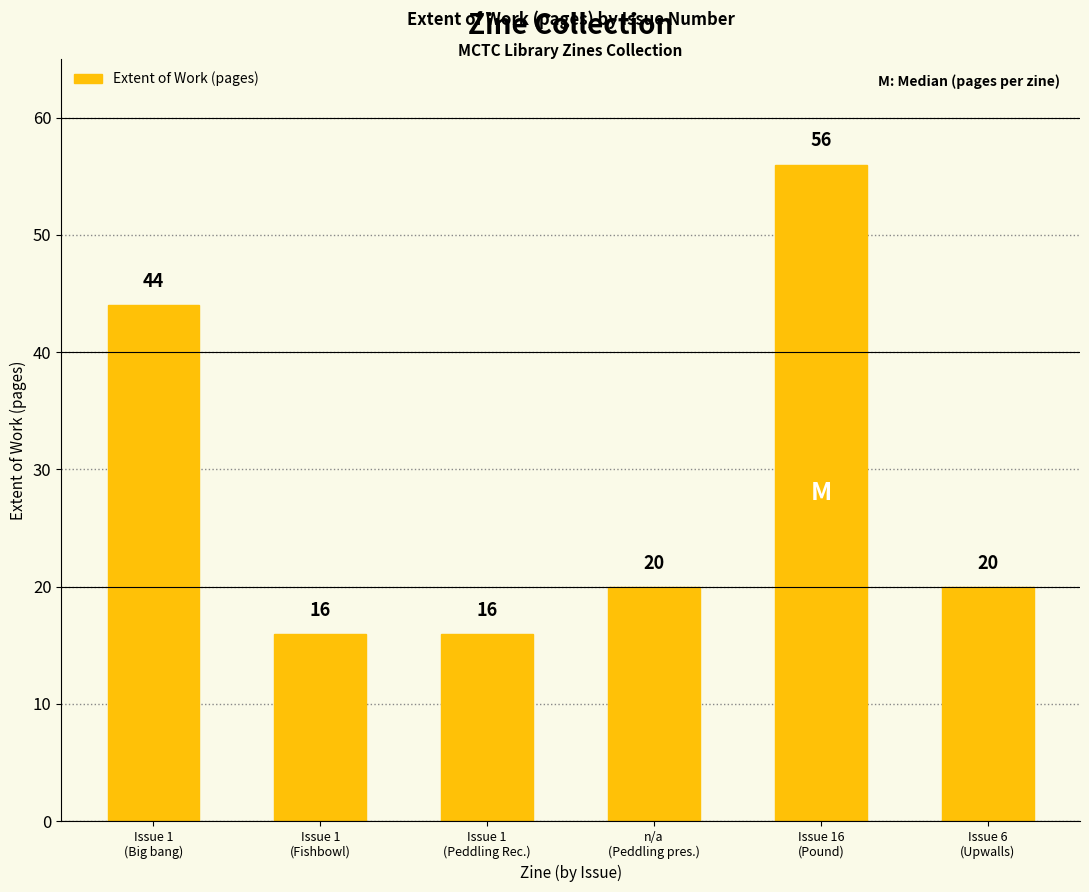

What is the maximum value shown in the chart?

56